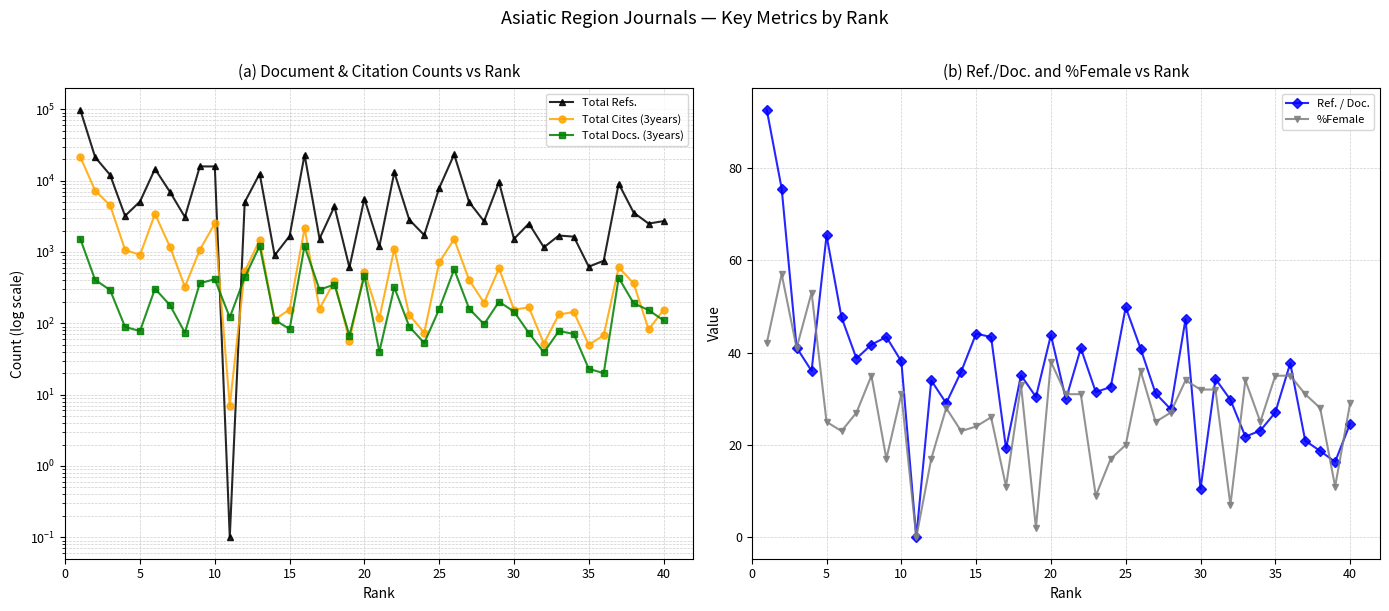

List the series in order of their peak value, lowest first.

%Female, Ref. / Doc., Total Docs. (3years), Total Cites (3years), Total Refs.